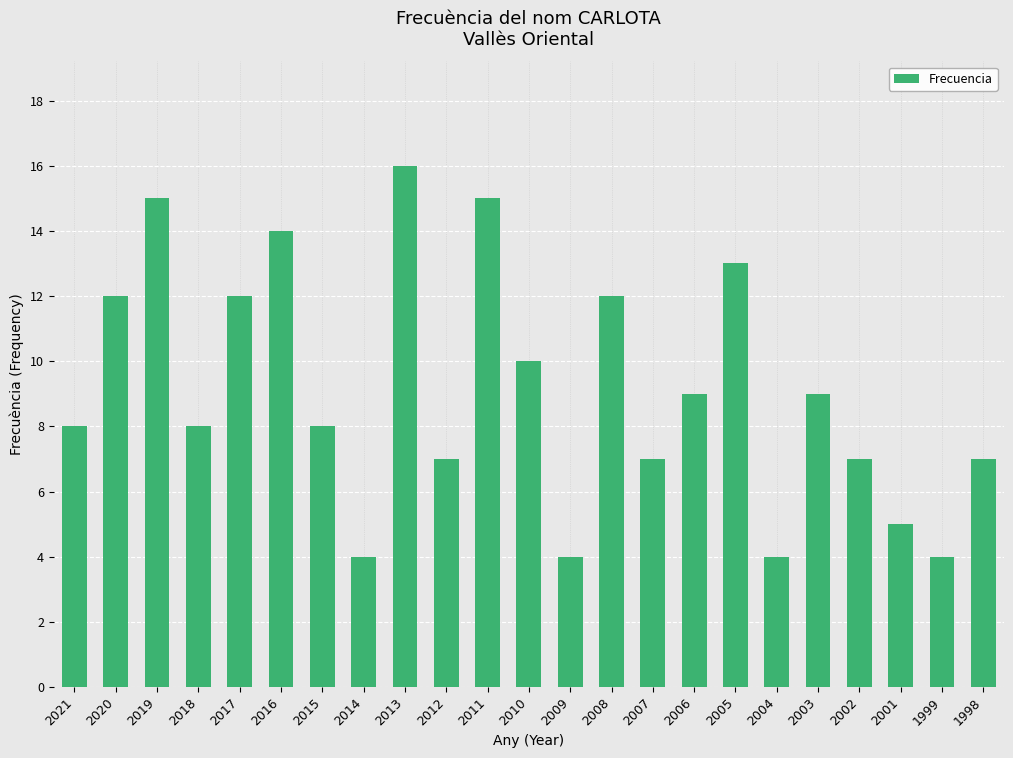

What is the average value?

9